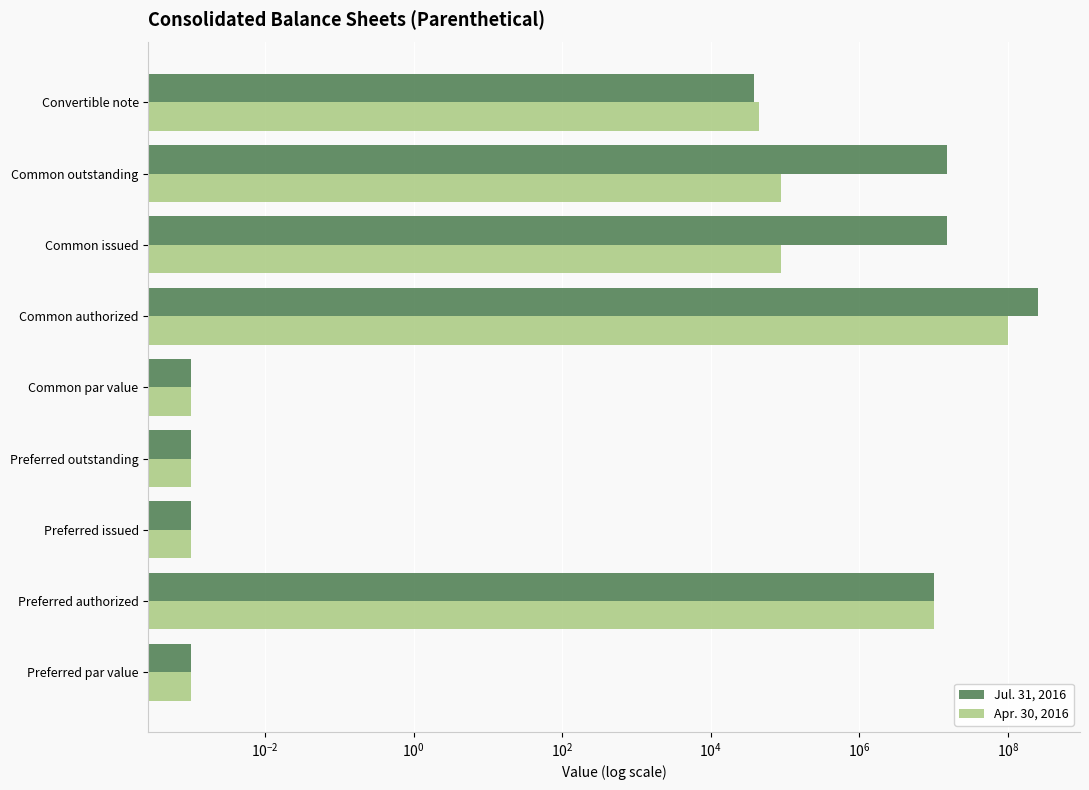

What is the sum of all Jul. 31, 2016 values?

290215503.0